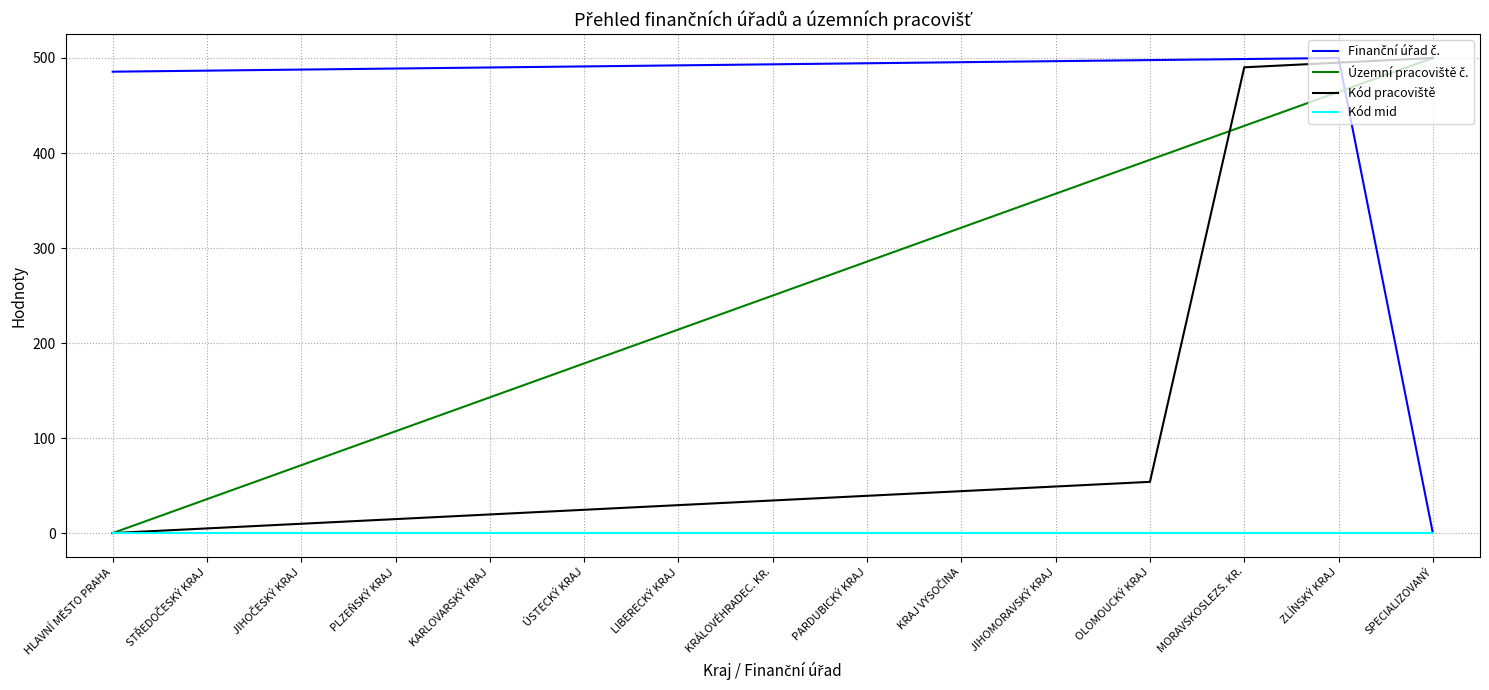

What is the difference between the highest and lowest values at MORAVSKOSLEZS. KR.?

498.9